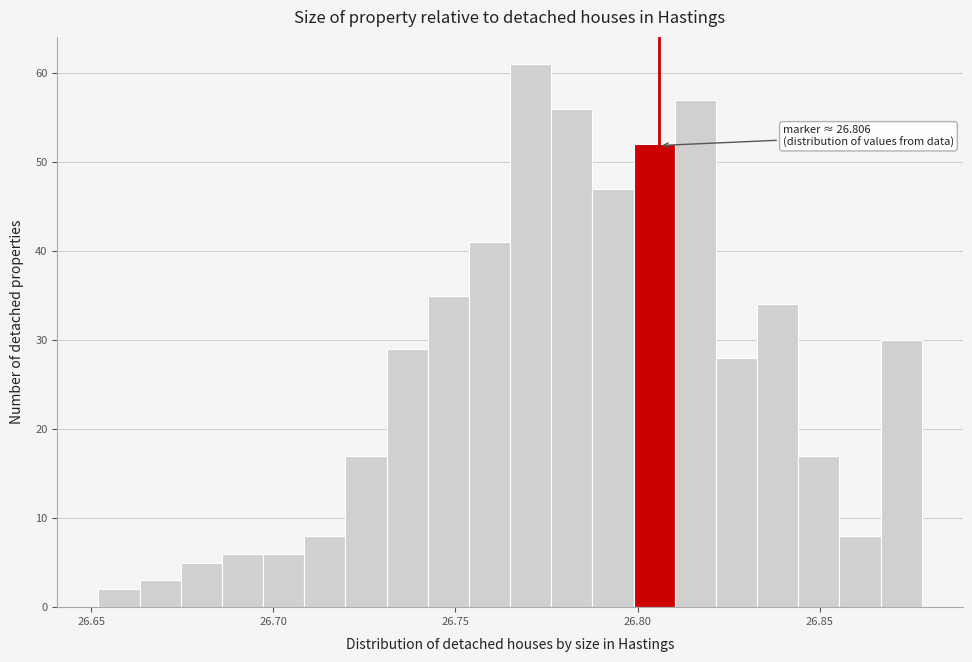

Read against the x-axis, roughly where is the centre of the tallest bar?

26.770